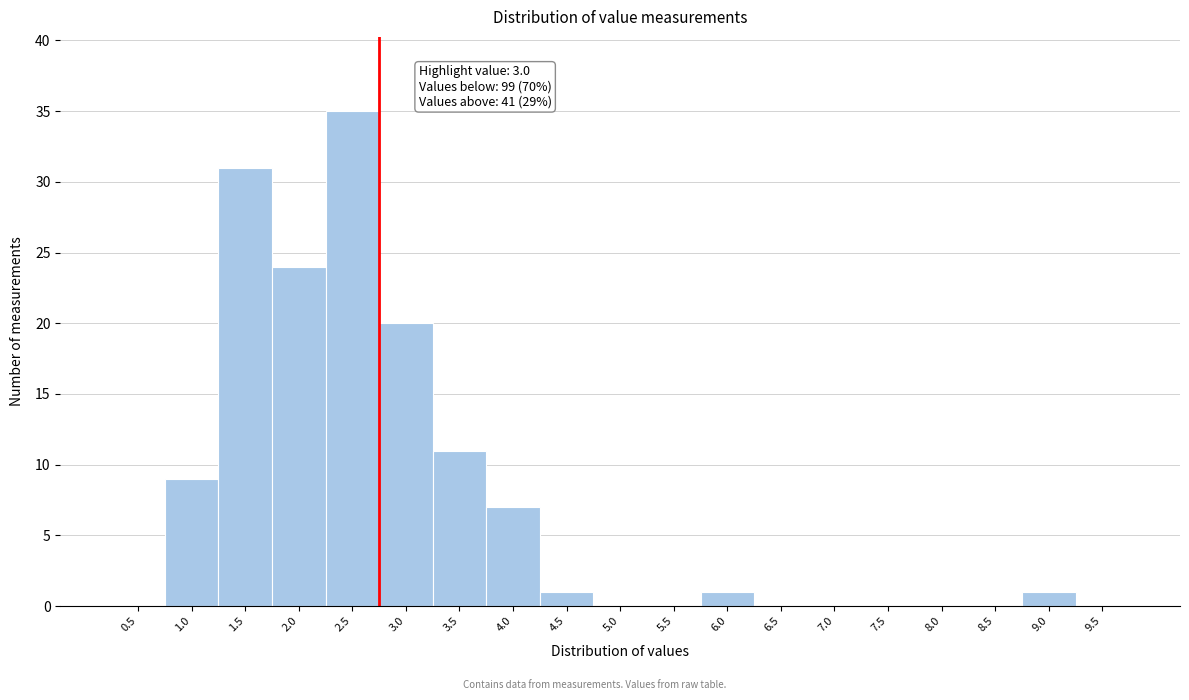

Reading right to left, extract all data points from this chart.

9.5=0	9.0=1	8.5=0	8.0=0	7.5=0	7.0=0	6.5=0	6.0=1	5.5=0	5.0=0	4.5=1	4.0=7	3.5=11	3.0=20	2.5=35	2.0=24	1.5=31	1.0=9	0.5=0